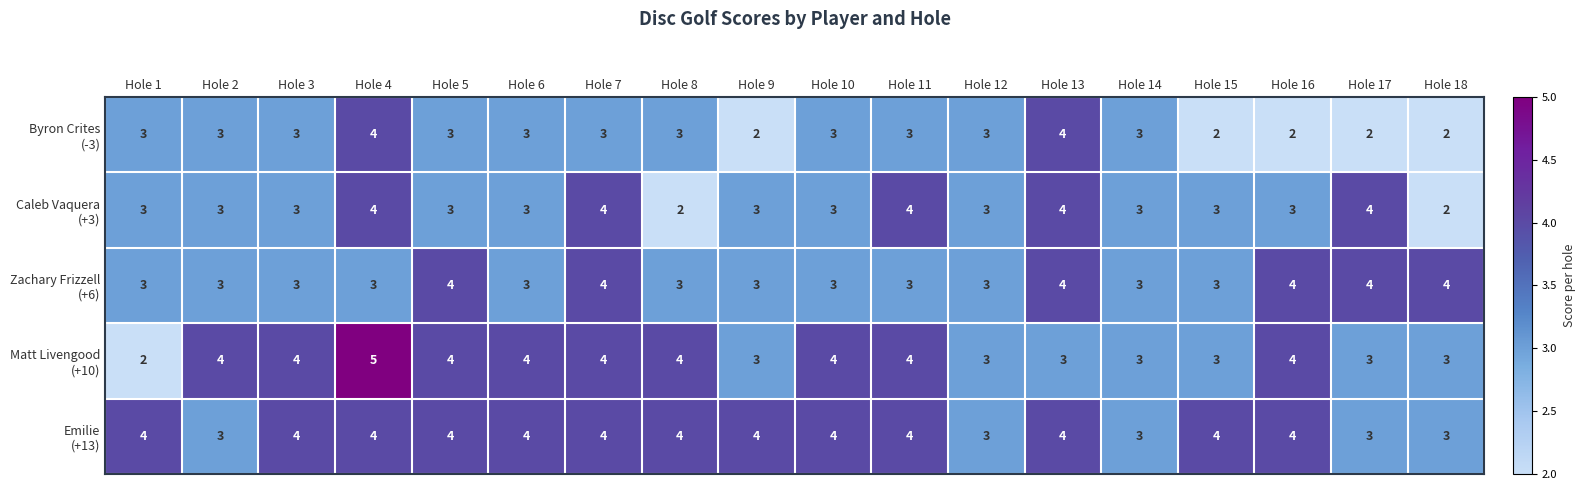

At which category does the chart reach its peak across all series?

Hole 4